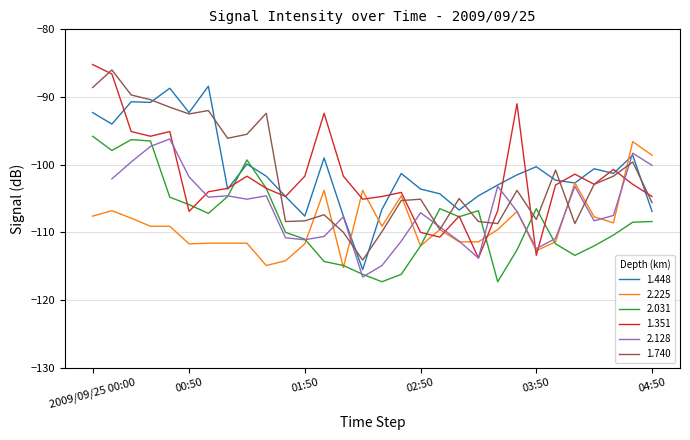

What is the maximum value for 1.448?

-88.4